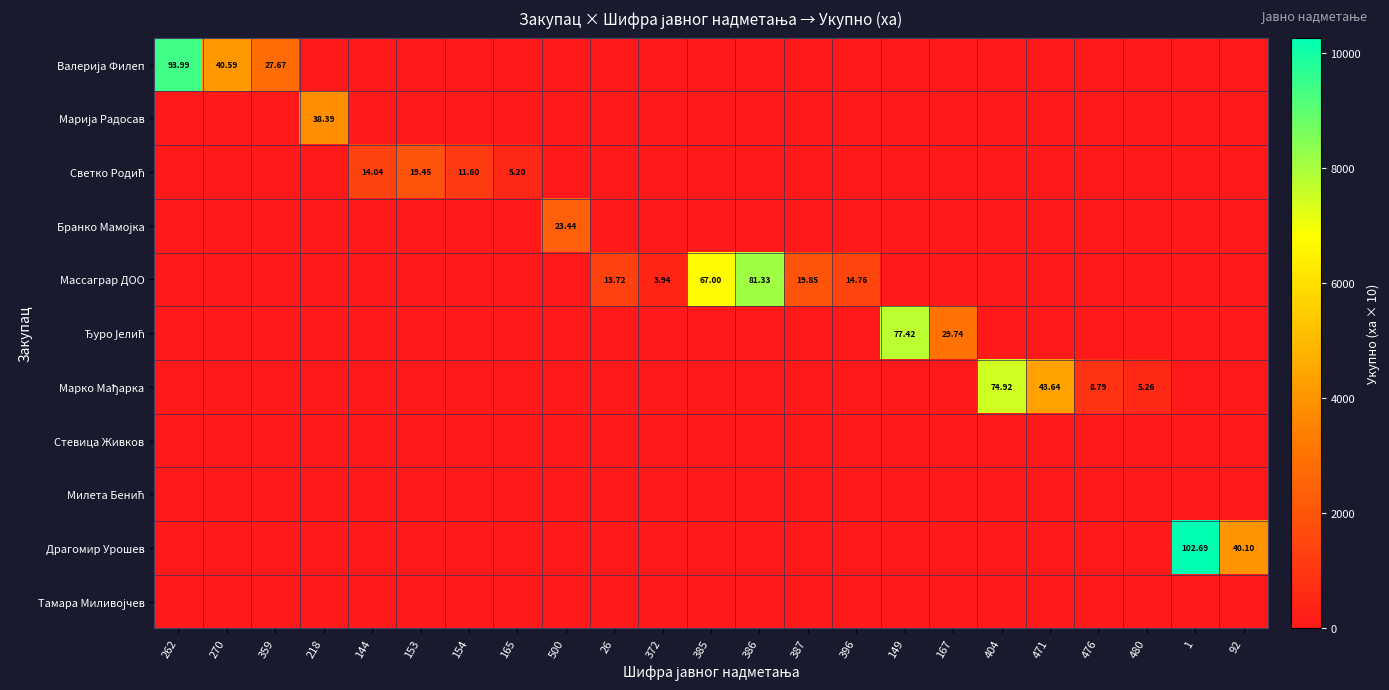

True or false: Светко Родић has a value of -1187 at 386.

False